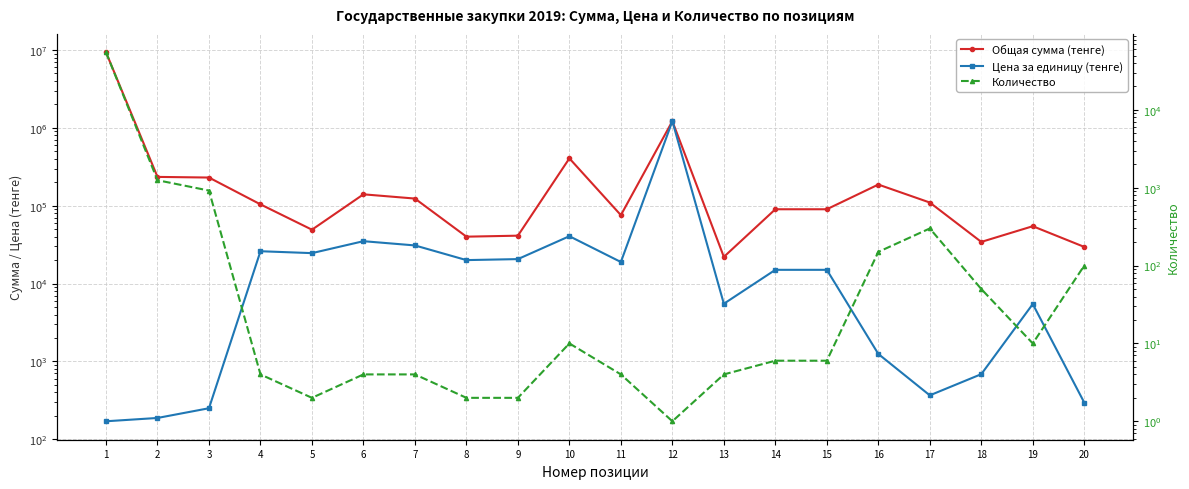

Which series has the widest spread of values?

Общая сумма (тенге)